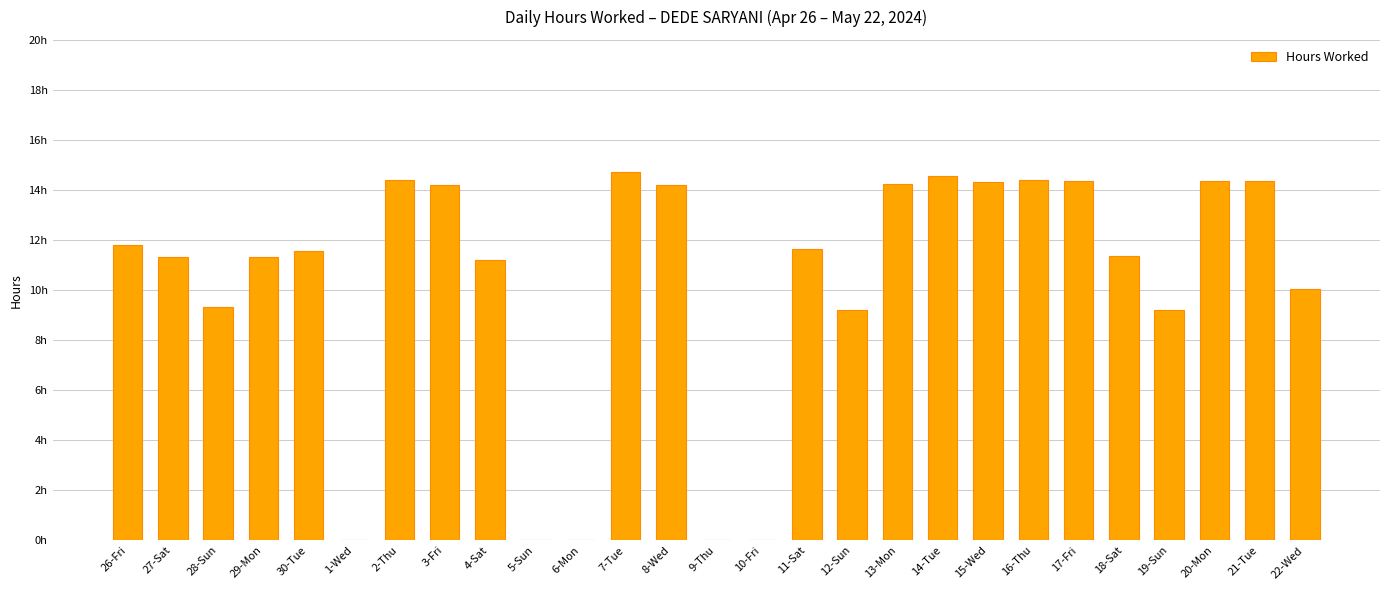

What position from the left is 16-Thu?

21